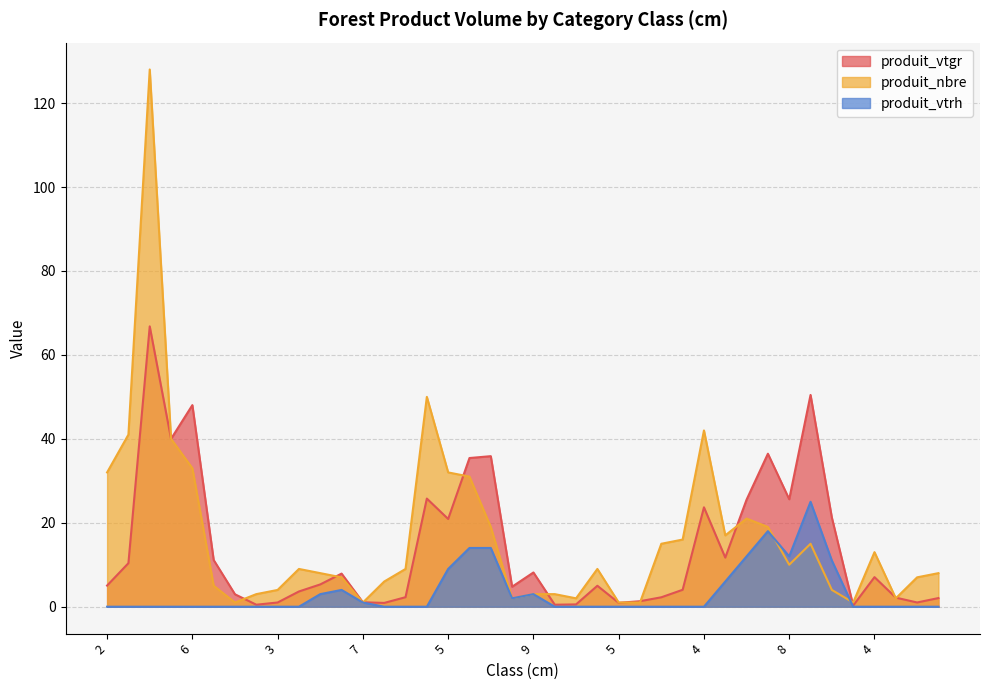

What is the average value of the produit_vtrh series?

3.4